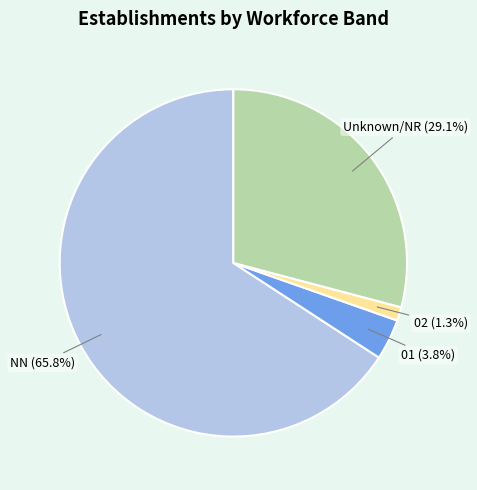

Does any single category account for the majority?

Yes